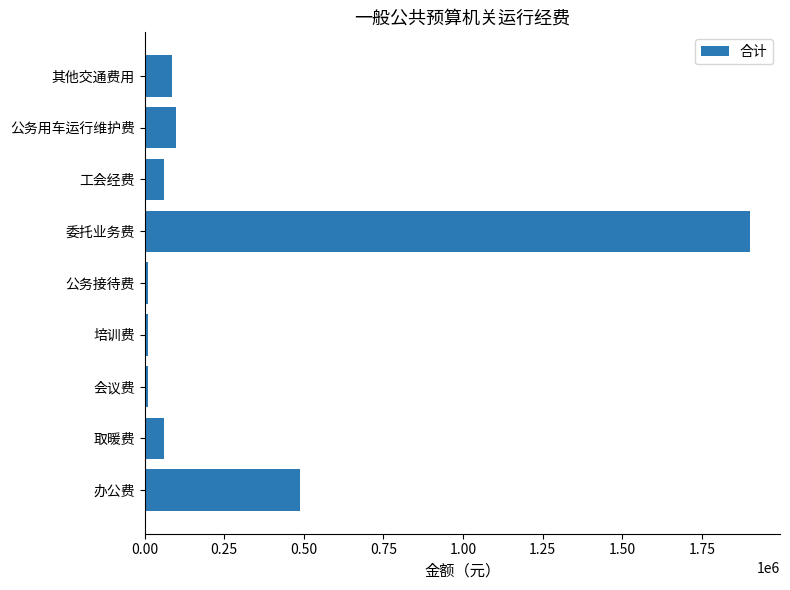

What is the greatest value displayed?

1900000.0